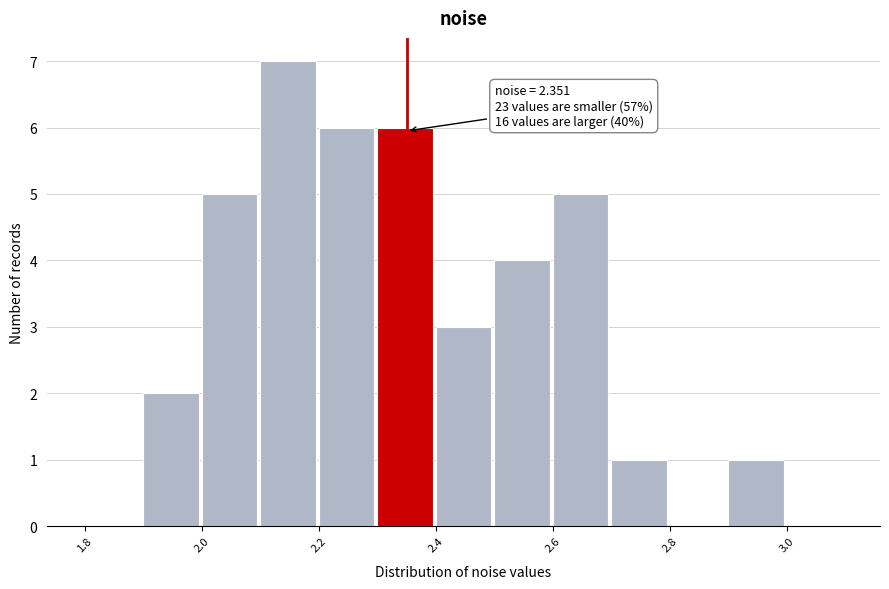

Which range on the x-axis has the tallest bar?

2.1 to 2.2